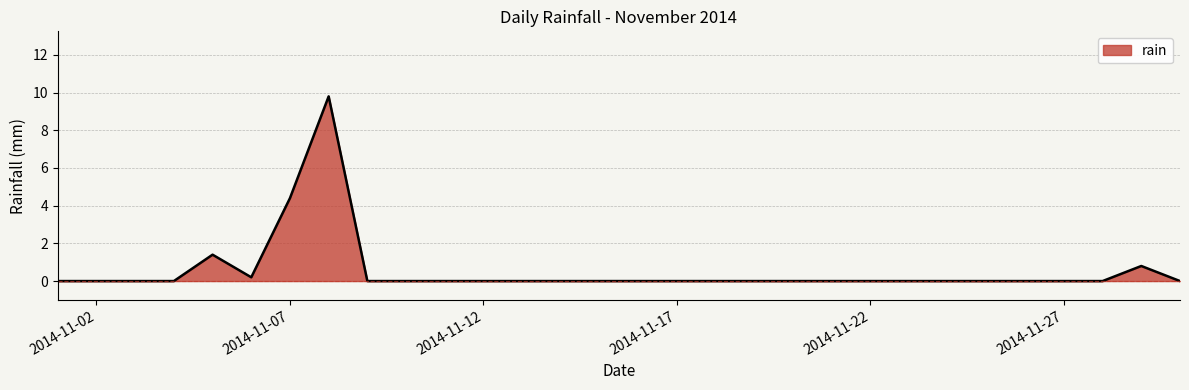

What is the maximum value shown in the chart?

9.8